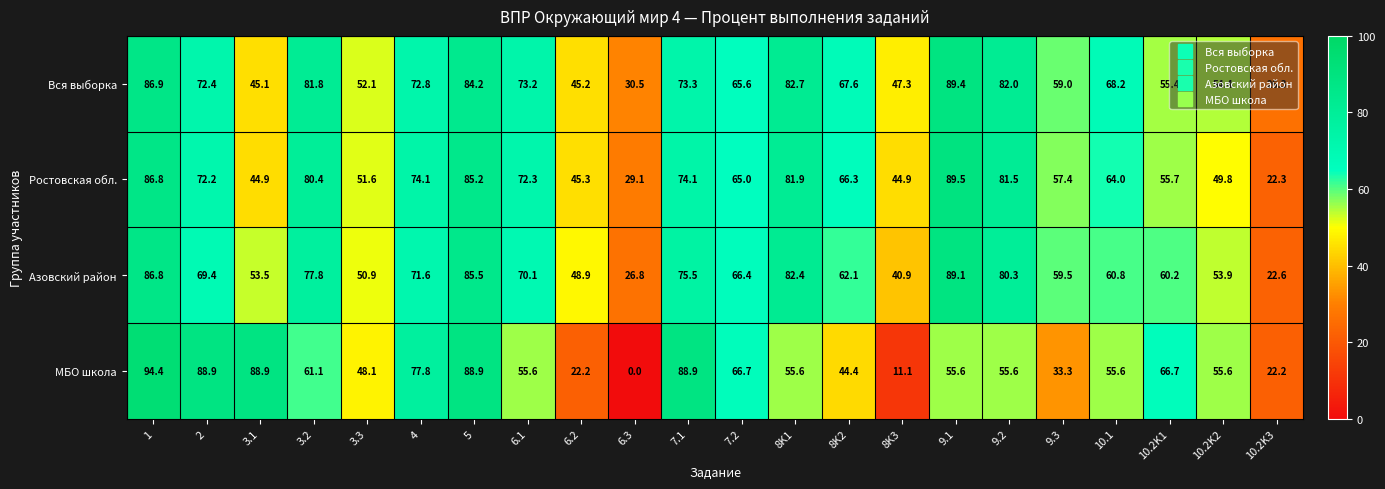

Which series changed the most between 1 and 3.2?

МБО школа